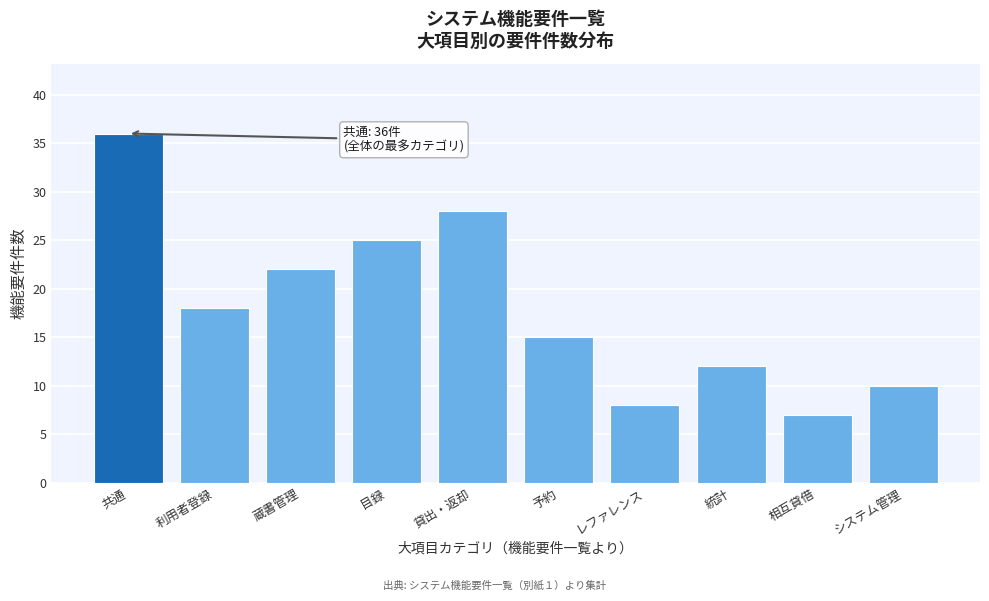

Reading left to right, extract all data points from this chart.

共通=36	利用者登録=18	蔵書管理=22	目録=25	貸出・返却=28	予約=15	レファレンス=8	統計=12	相互貸借=7	システム管理=10